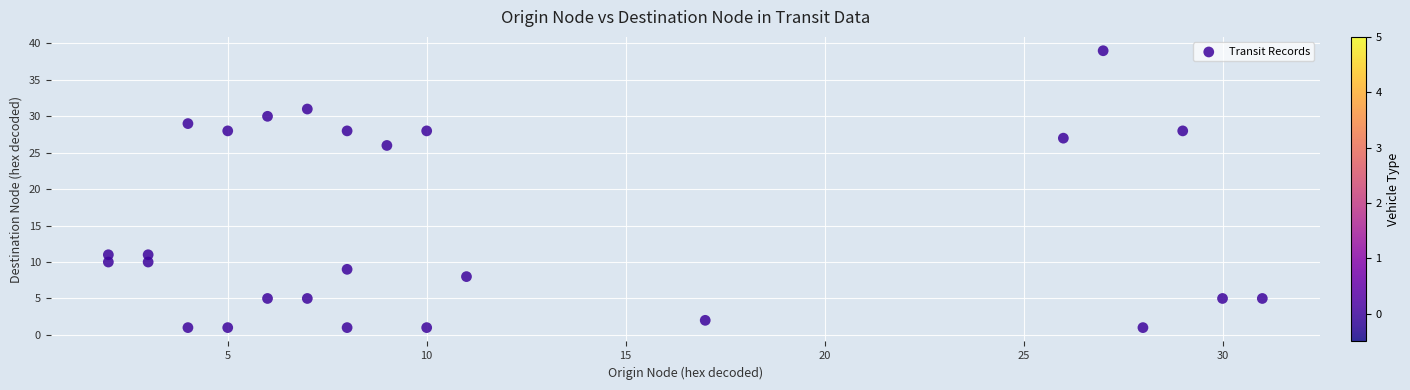

What is the range of Y values (max minus min)?

38